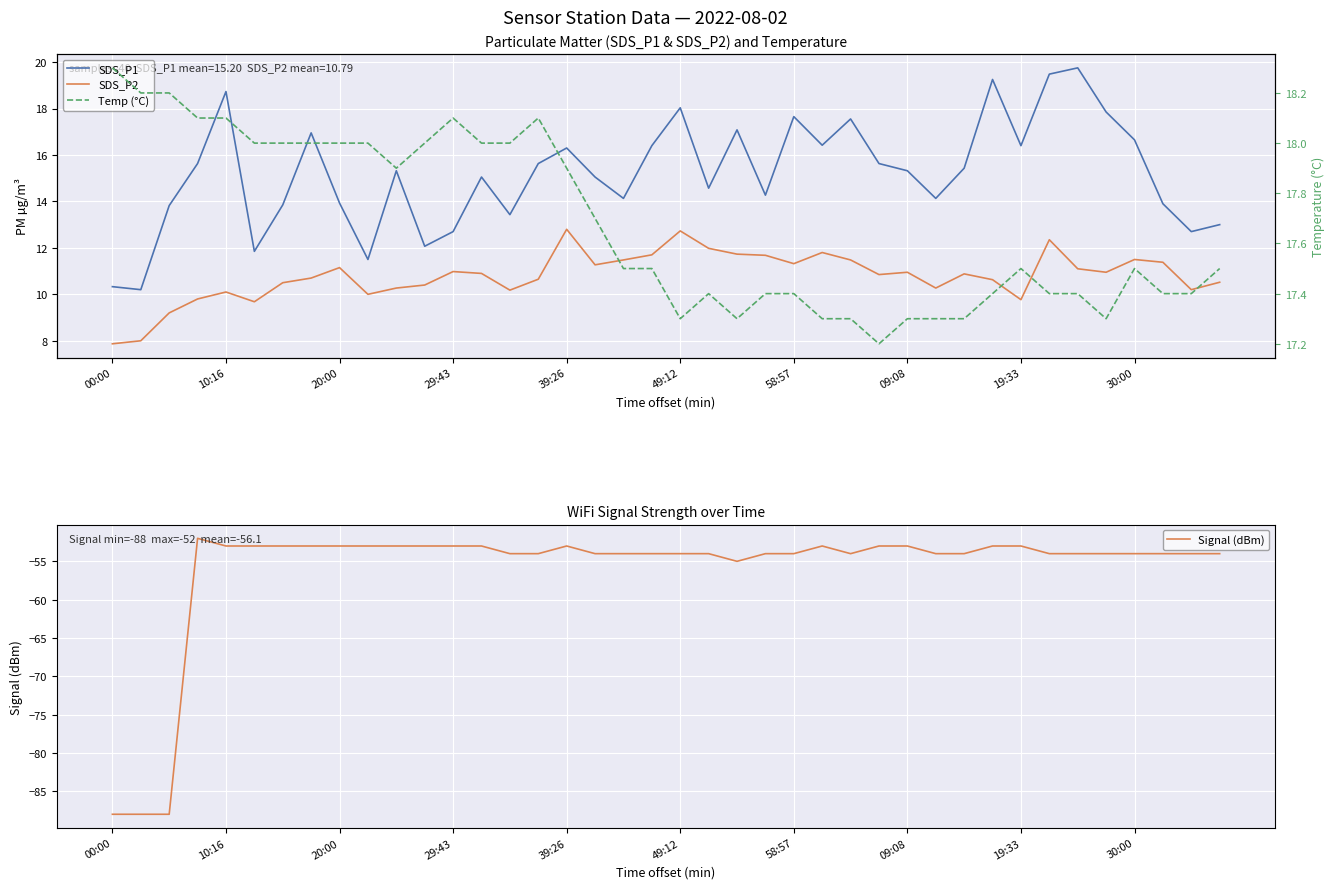

The value of Signal (dBm) at 19:33 is -20. True or false?

False